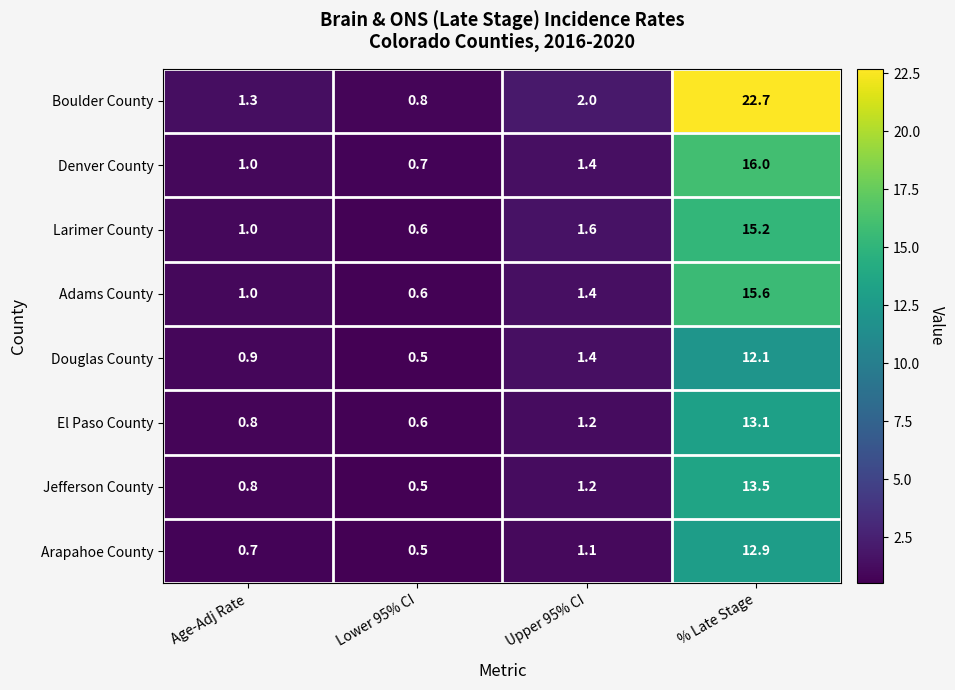

What is the total value across all series at Upper 95% CI?

11.3